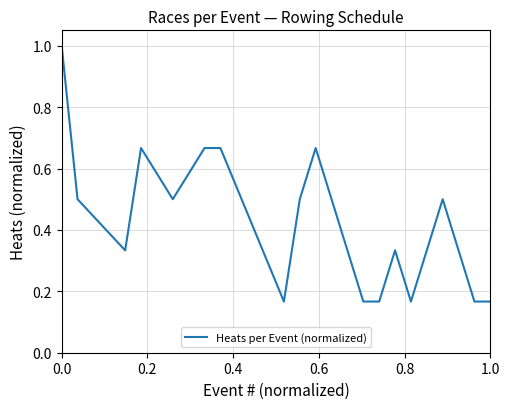

What is the maximum value shown in the chart?

1.0